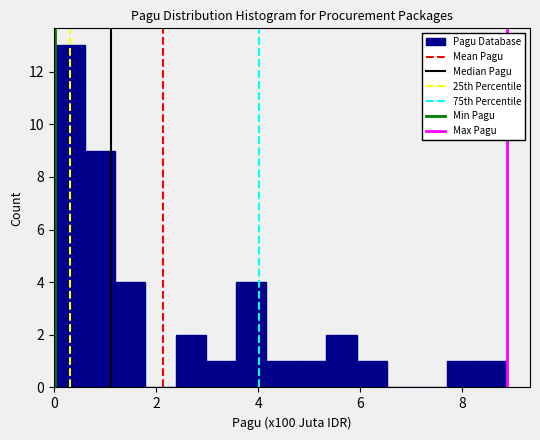

Around what value on the x-axis is the tallest bar? Give the approximate position of its centre, as read against the axis.

0.4